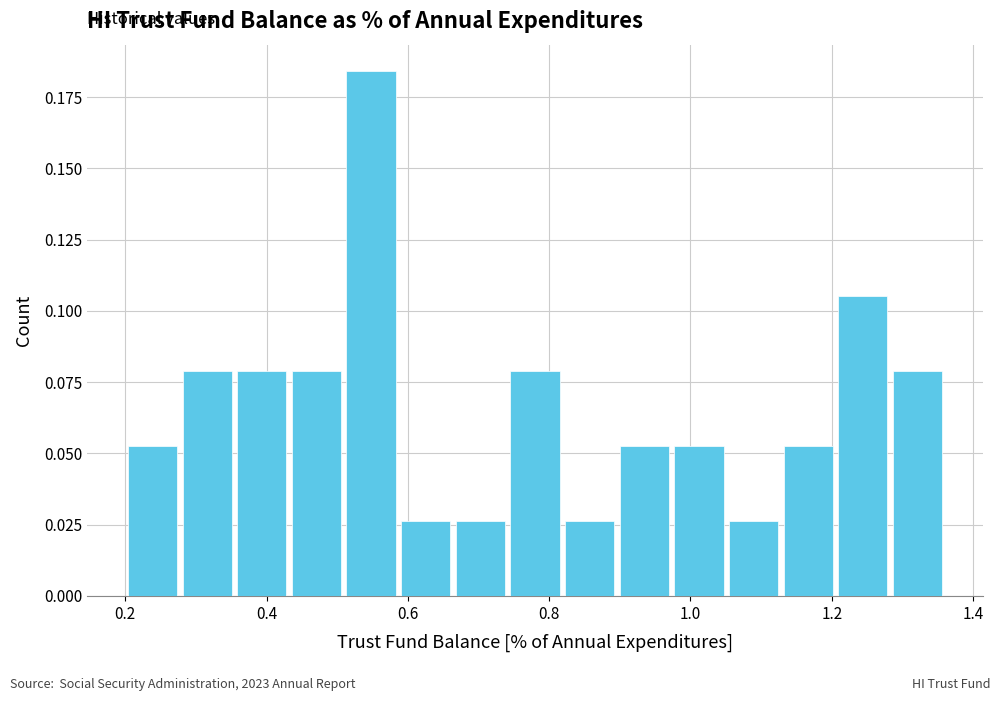

Read against the x-axis, roughly where is the centre of the tallest bar?

0.54